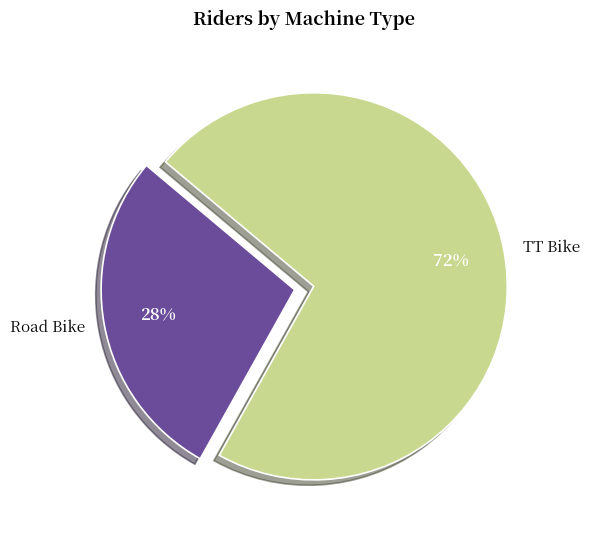

Combined, do TT Bike and Road Bike account for over 50%?

Yes